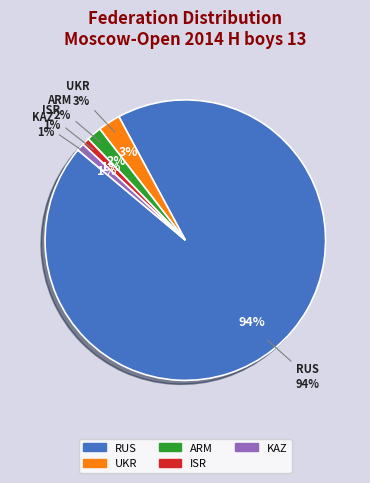

Which slice represents more than half of the pie?

RUS